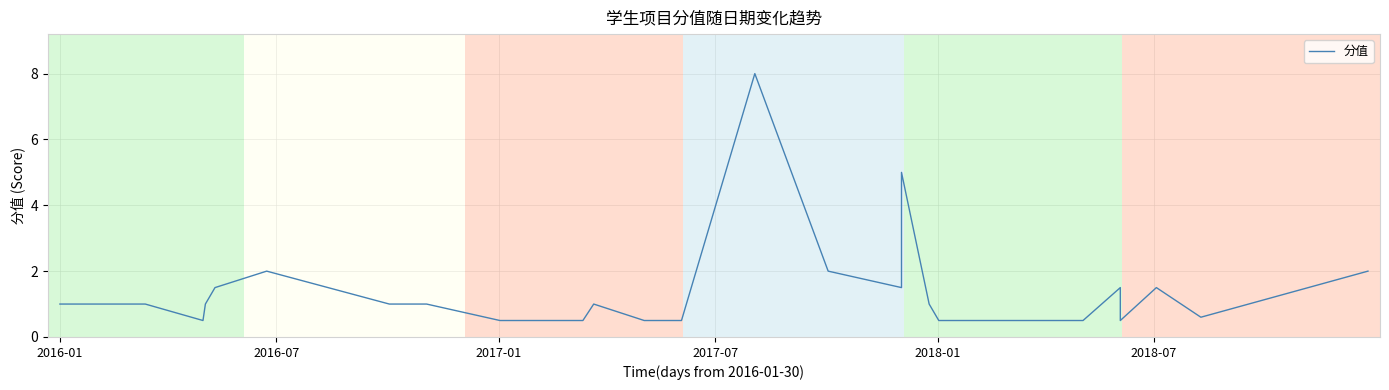

What is the sum of all values?

45.2